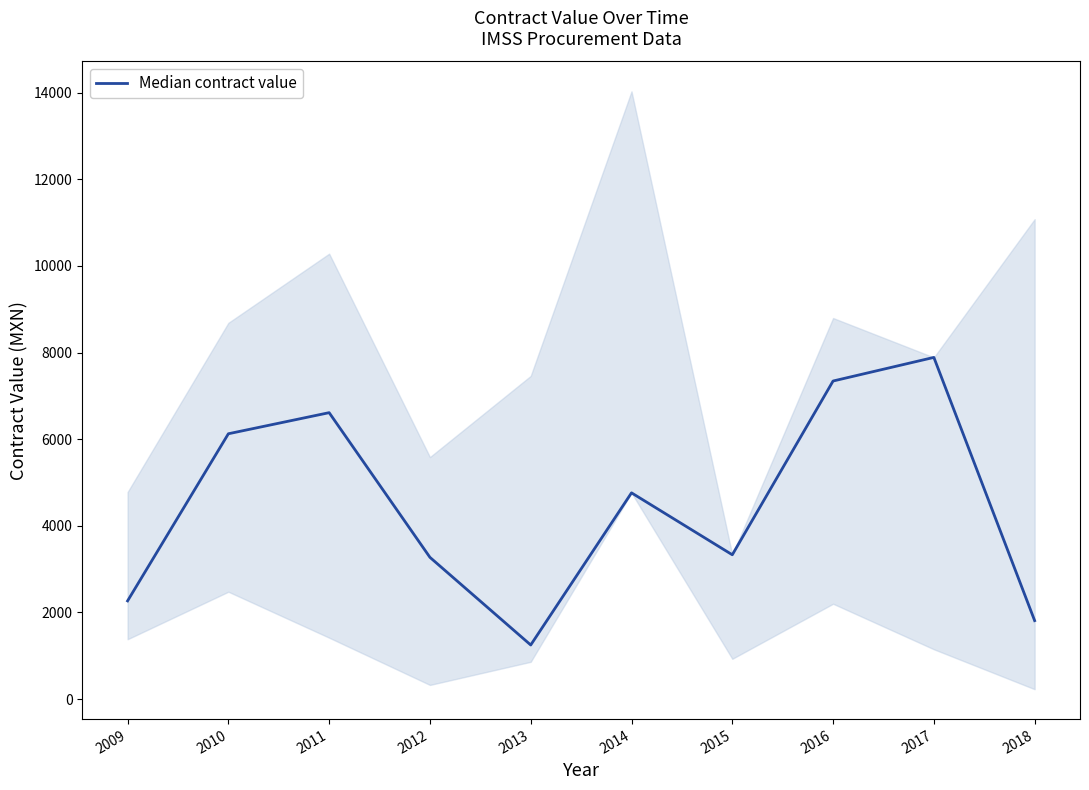

Where is the first local maximum?

2011